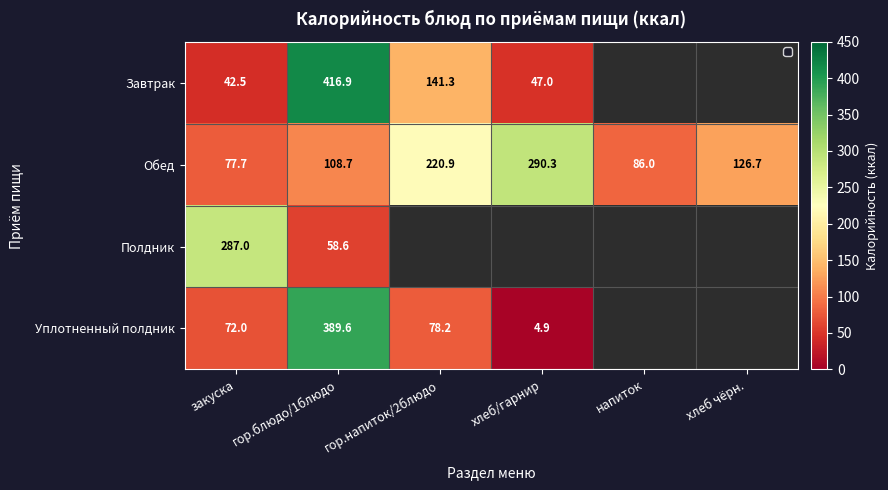

Which has a higher value, закуска or хлеб чёрн.?

хлеб чёрн.